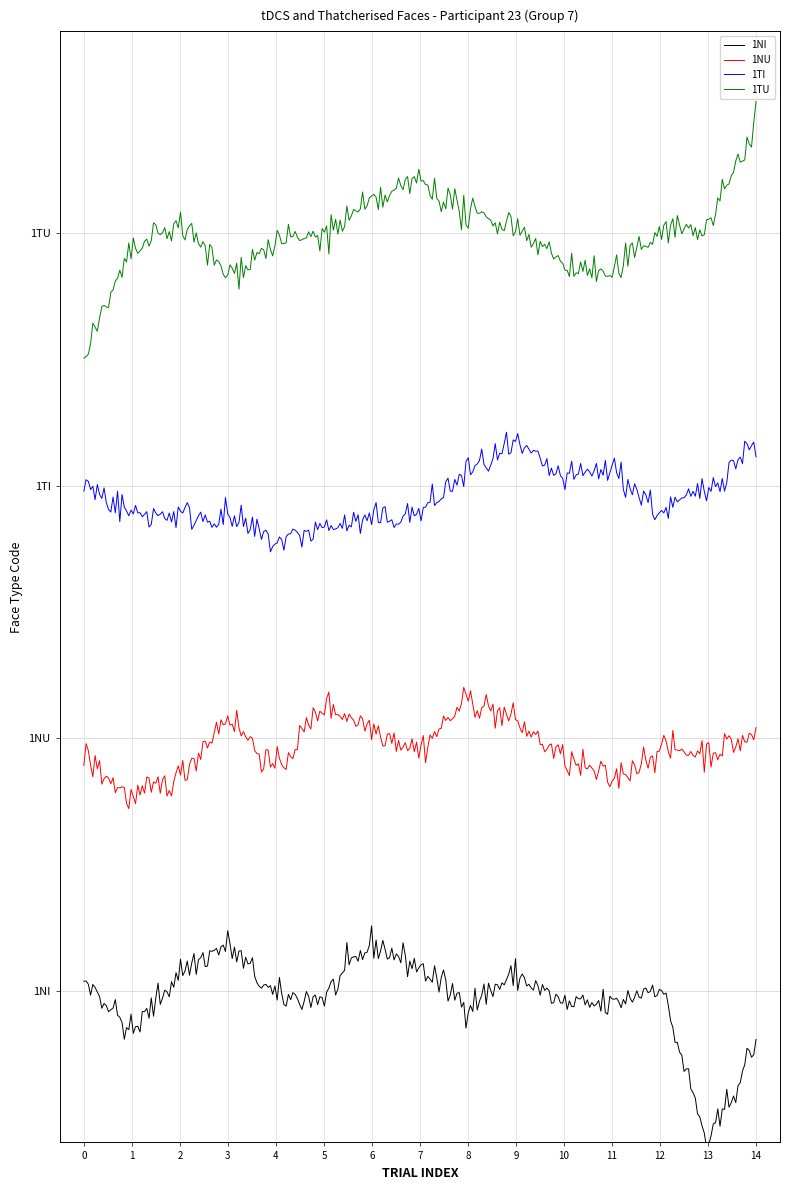

Does the chart have visible grid lines?

No